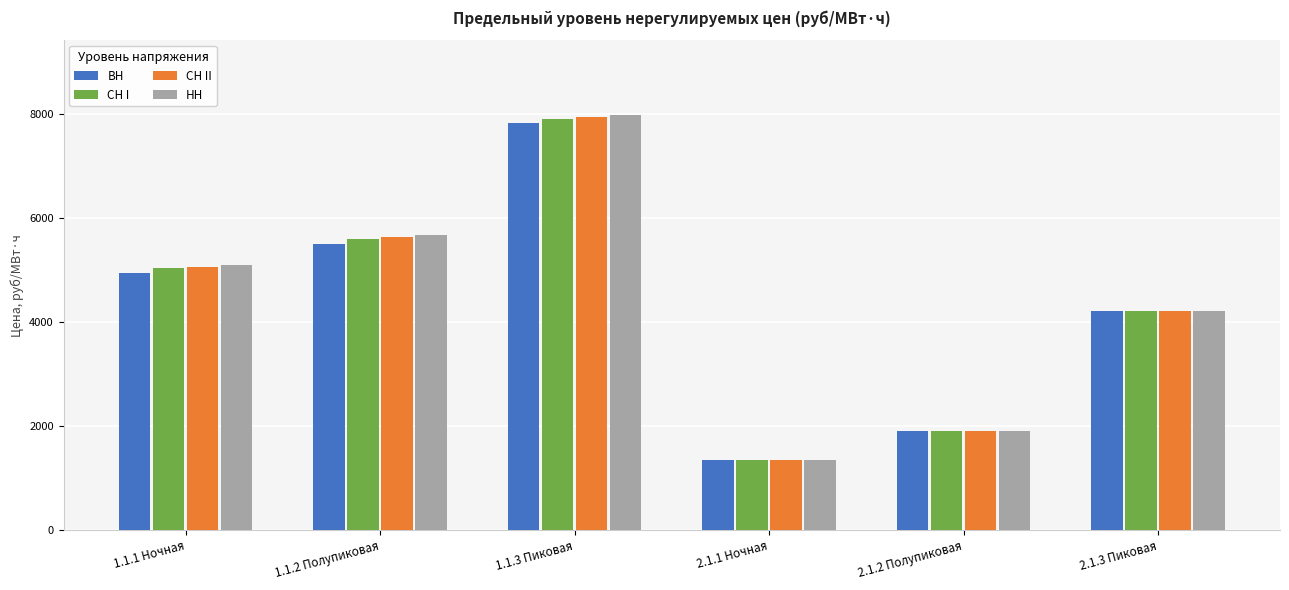

What are all the series names shown in the legend?

ВН, СН I, СН II, НН